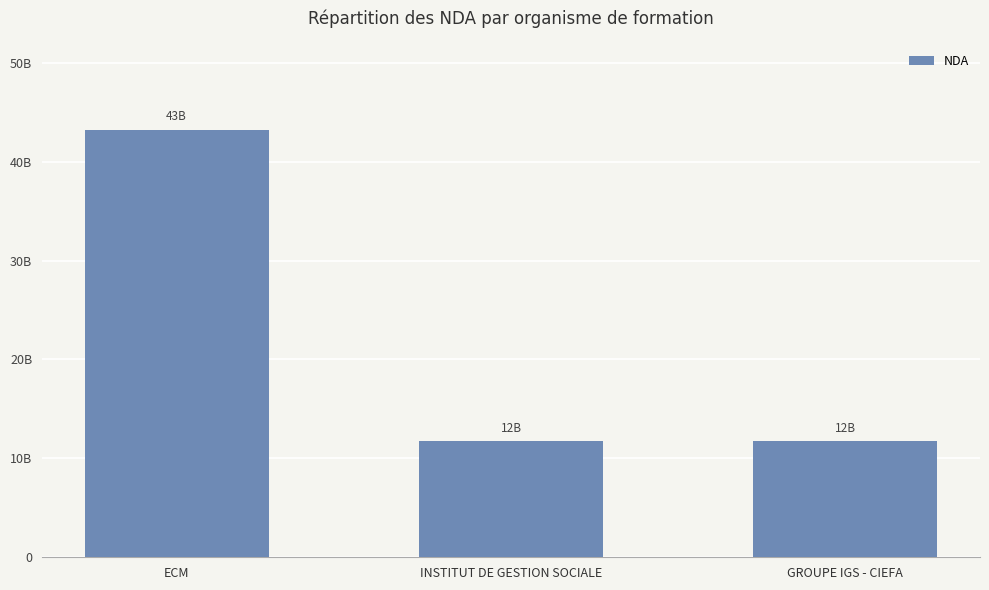

Are the bars horizontal?

No